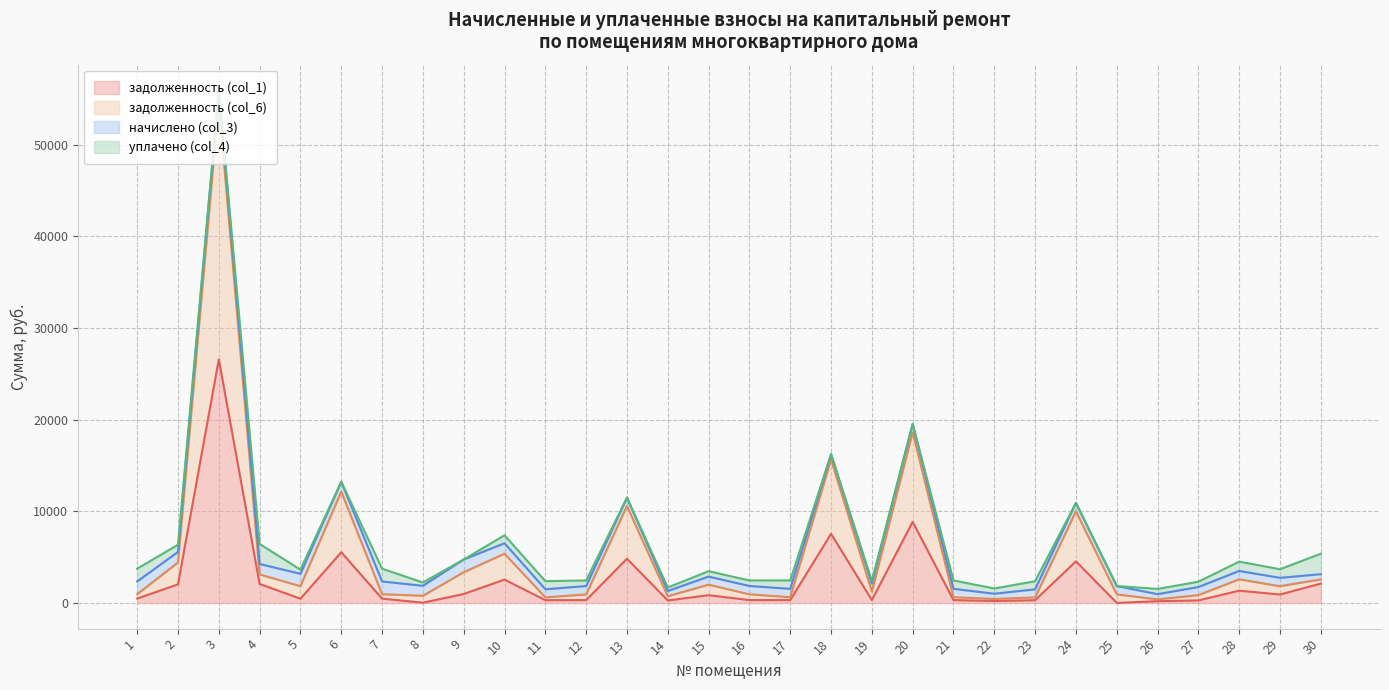

What is the average value of the задолженность (col_6) series?

6310.1